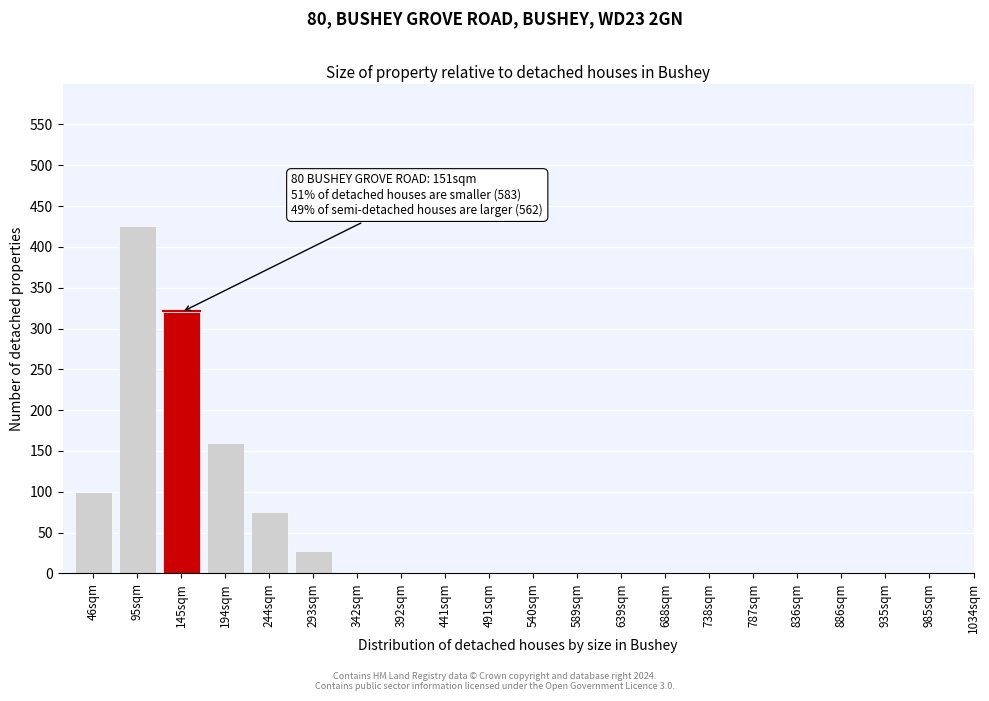

Reading left to right, transcribe all the data shown in this chart.

46sqm=100	95sqm=425	145sqm=320	194sqm=160	244sqm=75	293sqm=28	342sqm=0	392sqm=0	441sqm=0	491sqm=0	540sqm=0	589sqm=0	639sqm=0	688sqm=0	738sqm=0	787sqm=0	836sqm=0	886sqm=0	935sqm=0	985sqm=0